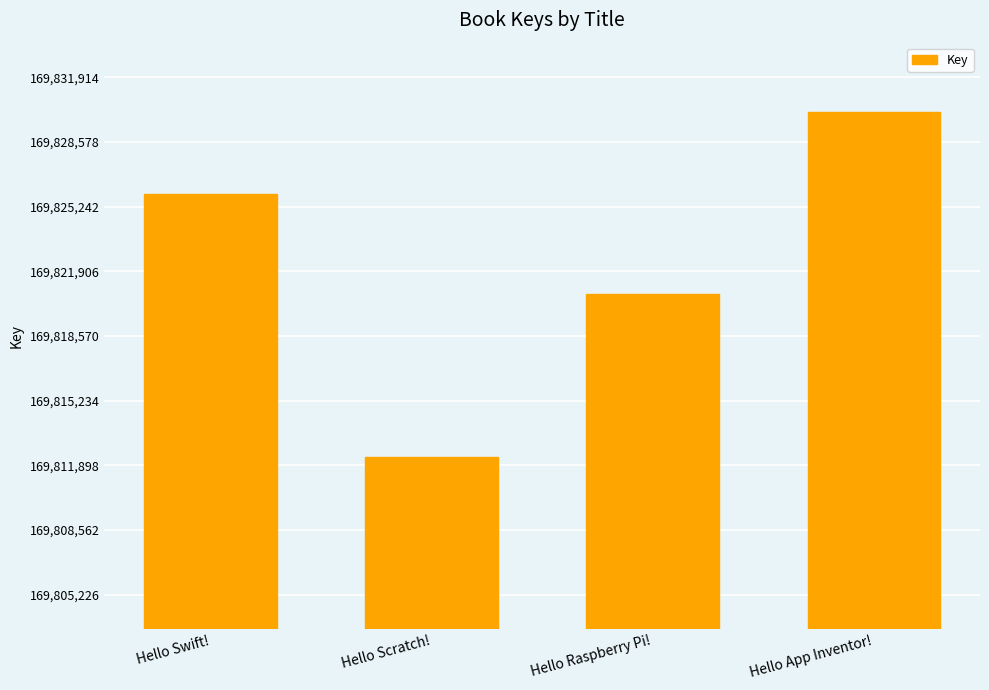

What is the smallest value displayed?

169812343